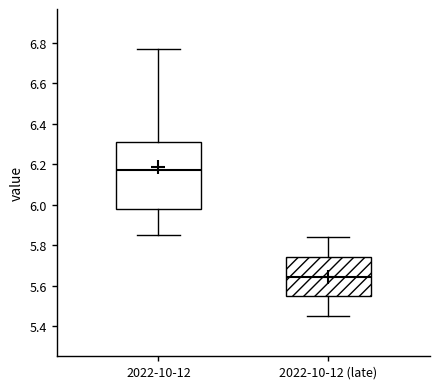

Reading left to right, transcribe this box plot: for each box, give where its median line is, the range the box spans, and where its two whiskers end, as read against the y-axis. The values are not printed on the chart, so give them approximately, as read against the axis.

2022-10-12: median 6.18, box 5.98 to 6.32, whiskers 5.86 to 6.78
2022-10-12 (late): median 5.64, box 5.54 to 5.74, whiskers 5.46 to 5.84